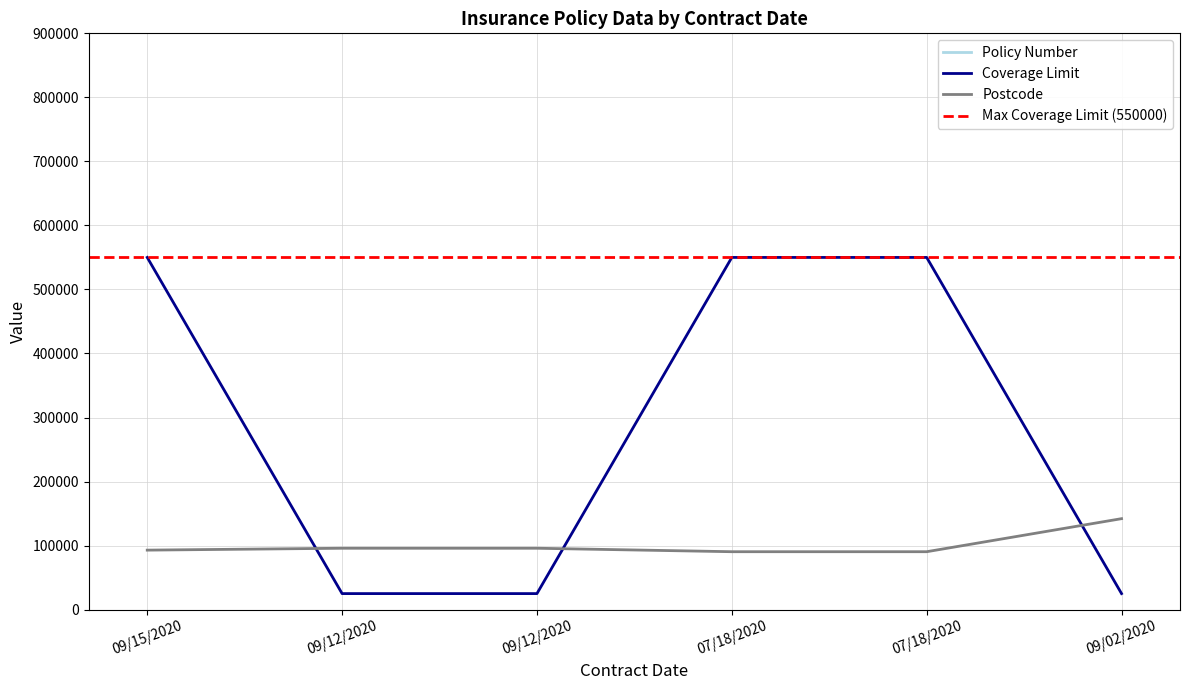

True or false: Policy Number and Coverage Limit cross at least once.

False